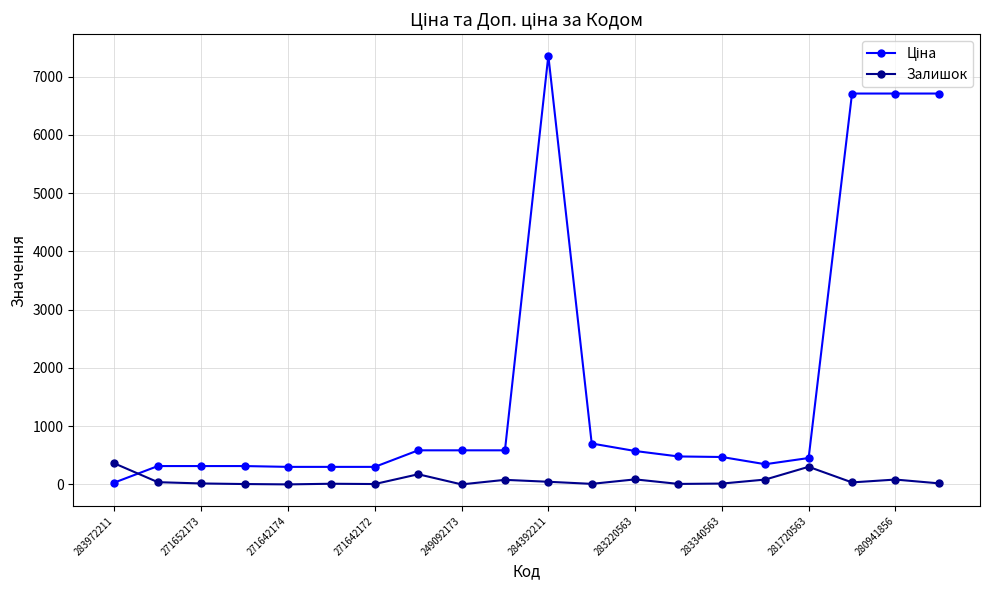

In Залишок, how many points are lower than both neighbors (excluding endpoints)?

6